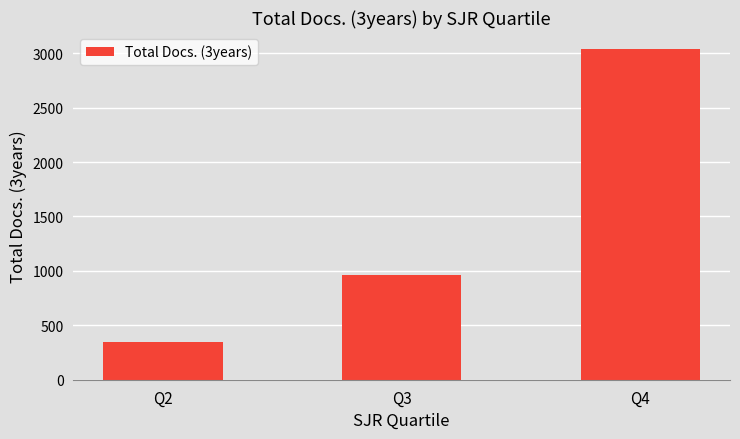

True or false: the data shows 350 at Q2.

True